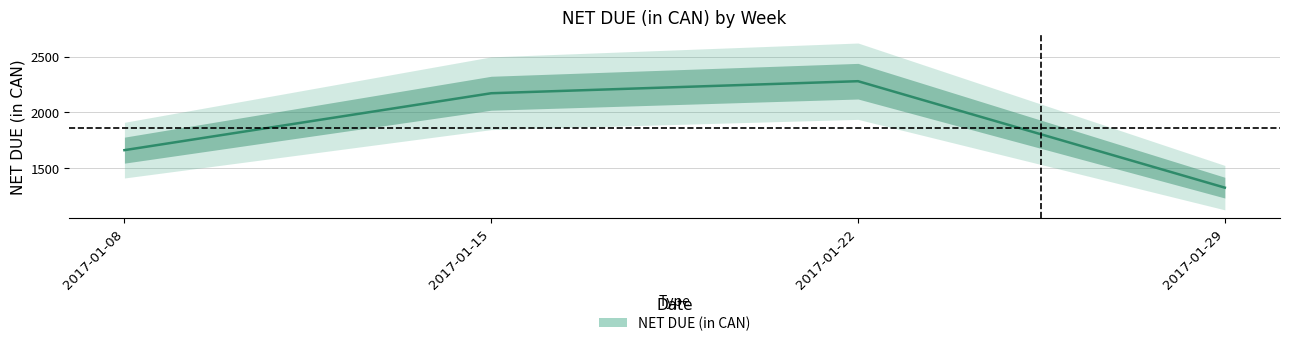

What is the value of the 2nd point from the left?

2172.1